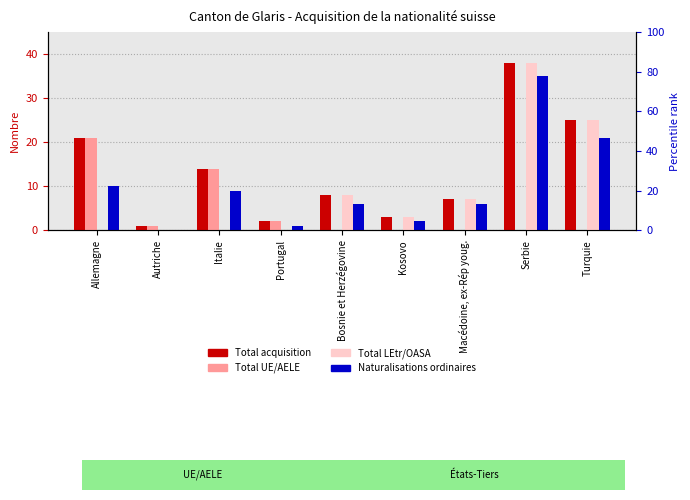

The value of Naturalisations ordinaires at Portugal is 1. True or false?

True